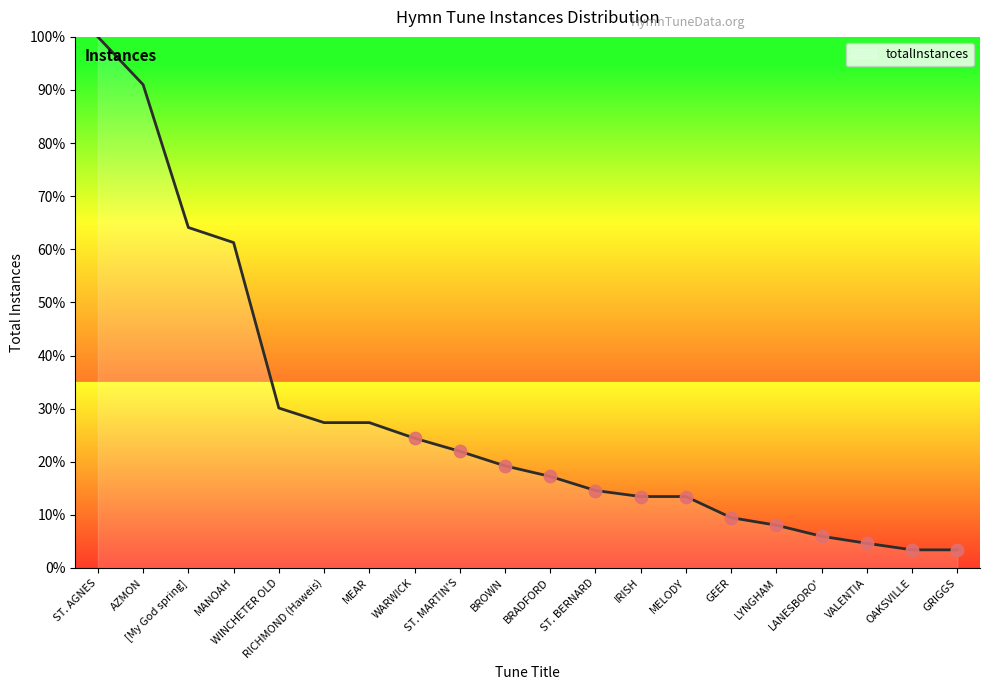

What is the change in value from AZMON to LANESBORO'?

-85.0